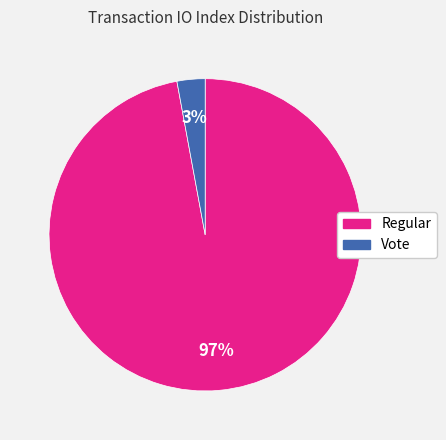

True or false: Vote accounts for 11% of the total.

False